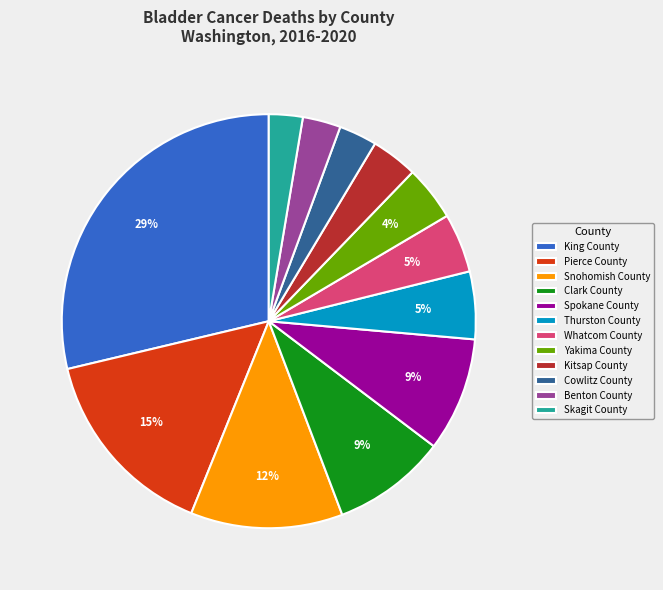

Do Skagit County and King County together represent more than half of the pie?

No